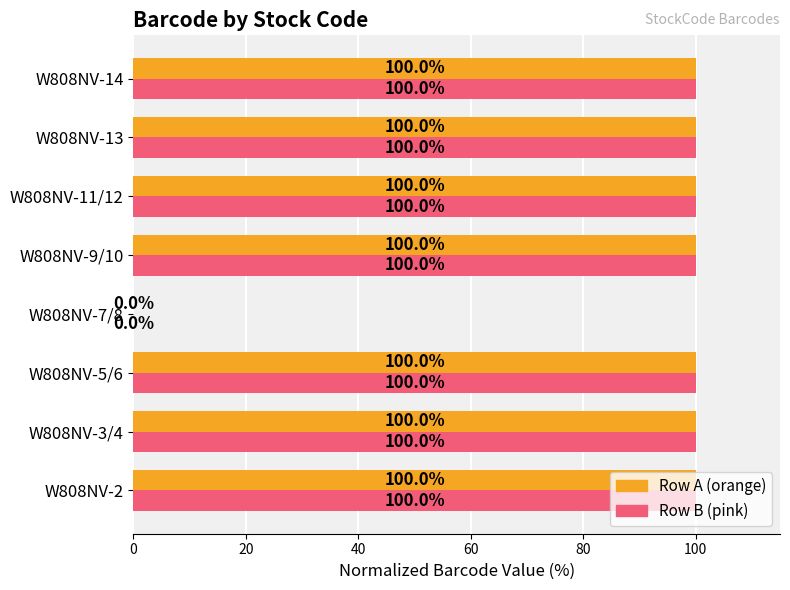

Count the number of categories in the chart.

8